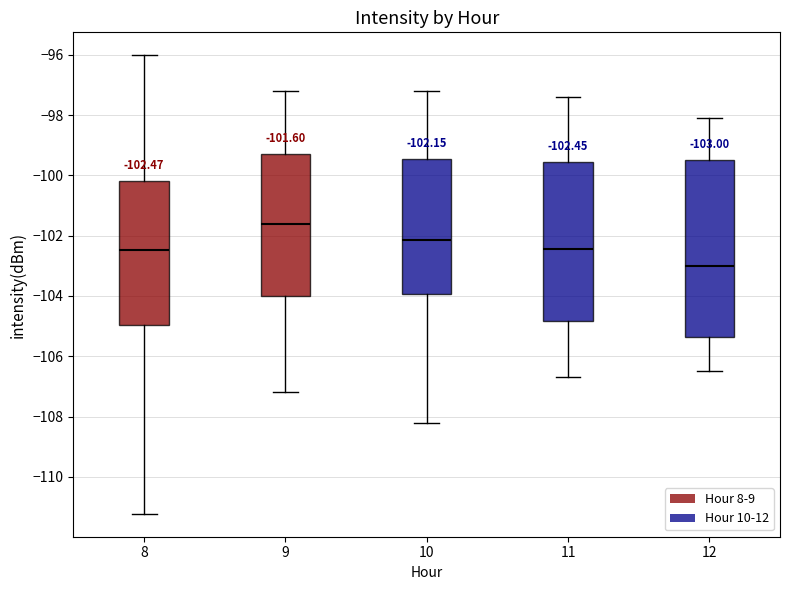

Which box's median line is the highest?

9